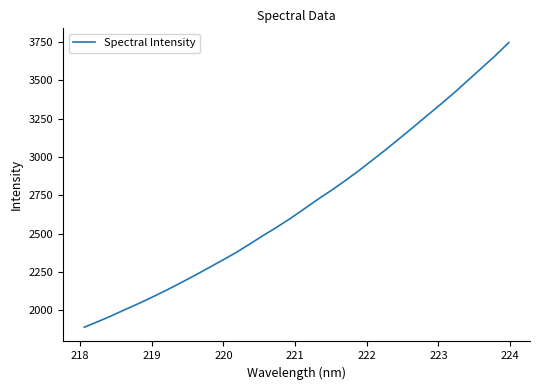

What is the smallest value displayed?

1890.6